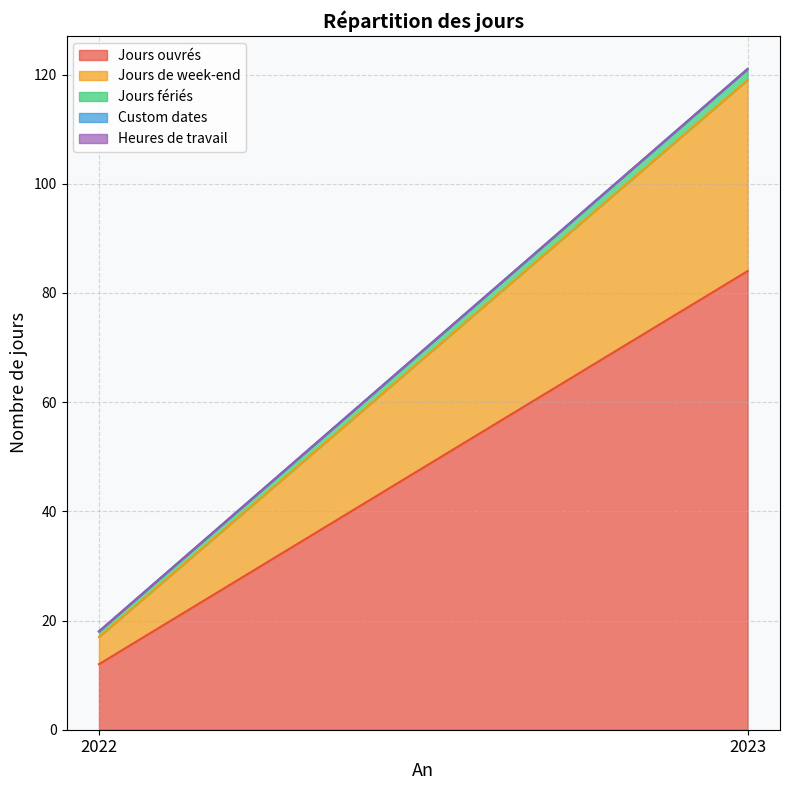

Reading right to left, transcribe all the data shown in this chart.

Jours ouvrés: 84	12
Jours de week-end: 35	5
Jours fériés: 2	1
Custom dates: 0	0
Heures de travail: 0	0